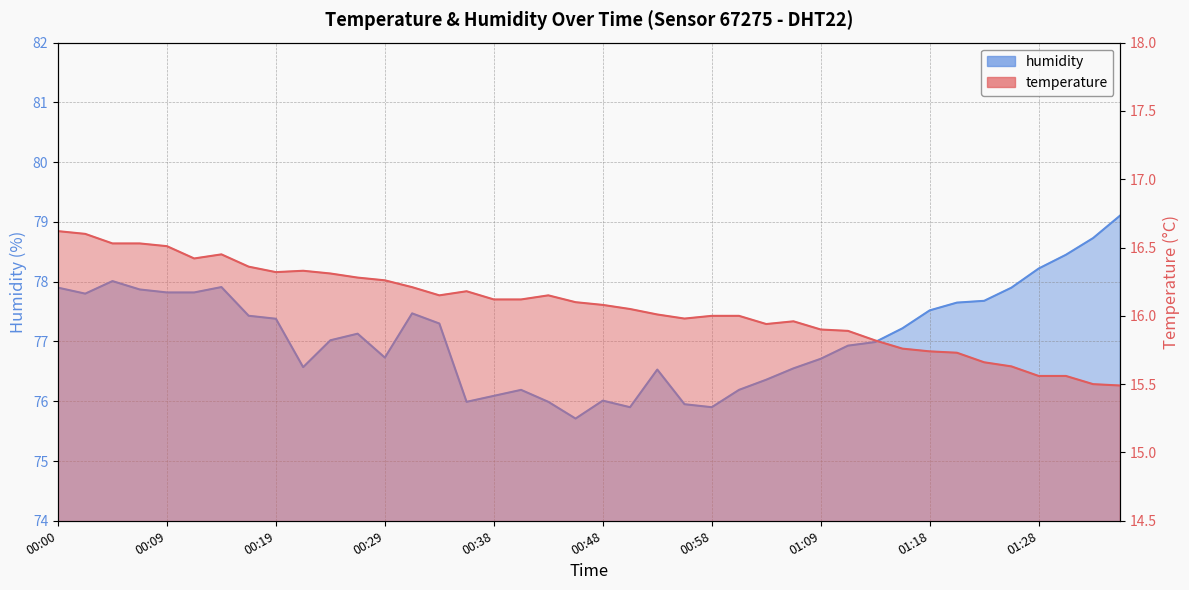

Reading right to left, list all the values displayed in this chart.

temperature: 01:35=15.5	01:33=15.5	01:31=15.6	01:28=15.6	01:26=15.6	01:23=15.7	01:21=15.7	01:18=15.7	01:16=15.8	01:14=15.8	01:11=15.9	01:09=15.9	01:06=16.0	01:04=15.9	01:01=16.0	00:58=16.0	00:56=16.0	00:53=16.0	00:51=16.1	00:48=16.1	00:46=16.1	00:43=16.1	00:41=16.1	00:38=16.1	00:36=16.2	00:34=16.1	00:31=16.2	00:29=16.3	00:26=16.3	00:24=16.3	00:21=16.3	00:19=16.3	00:17=16.4	00:14=16.4	00:12=16.4	00:09=16.5	00:07=16.5	00:04=16.5	00:02=16.6	00:00=16.6
humidity: 01:35=79.1	01:33=78.7	01:31=78.5	01:28=78.2	01:26=77.9	01:23=77.7	01:21=77.7	01:18=77.5	01:16=77.2	01:14=77.0	01:11=76.9	01:09=76.7	01:06=76.5	01:04=76.4	01:01=76.2	00:58=75.9	00:56=76.0	00:53=76.5	00:51=75.9	00:48=76.0	00:46=75.7	00:43=76.0	00:41=76.2	00:38=76.1	00:36=76.0	00:34=77.3	00:31=77.5	00:29=76.7	00:26=77.1	00:24=77.0	00:21=76.6	00:19=77.4	00:17=77.4	00:14=77.9	00:12=77.8	00:09=77.8	00:07=77.9	00:04=78.0	00:02=77.8	00:00=77.9